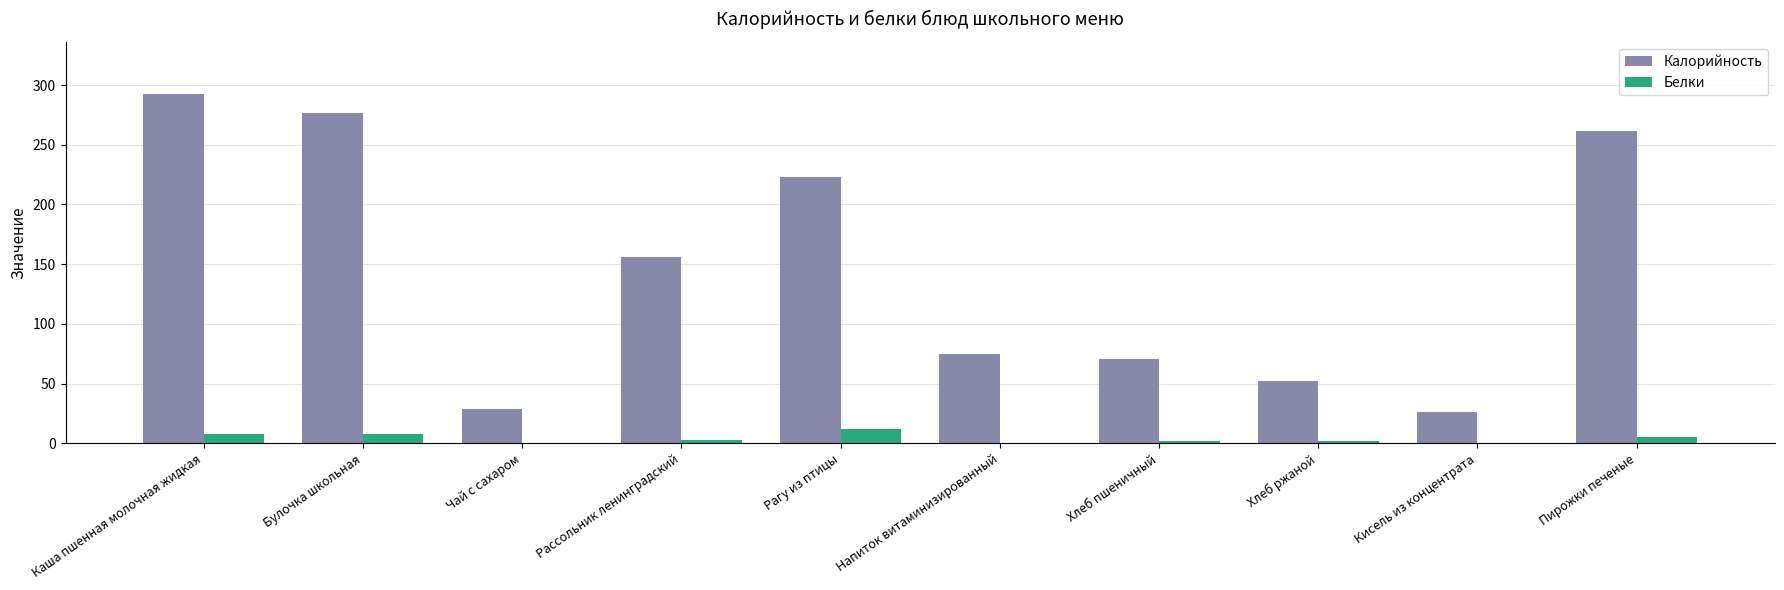

Which series has the largest total across all categories?

Калорийность